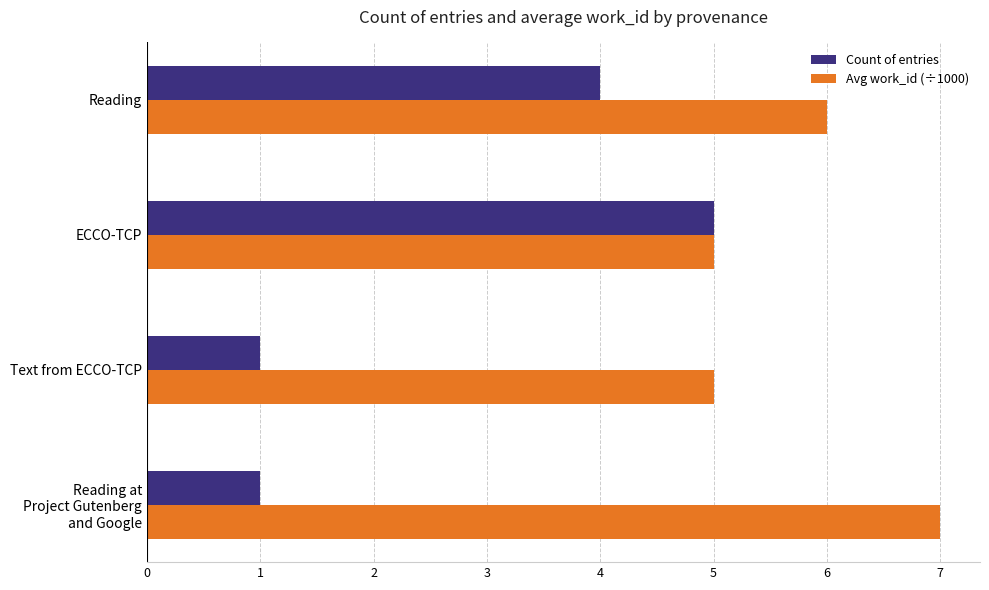

At which label is Count of entries closest to 3?

Reading